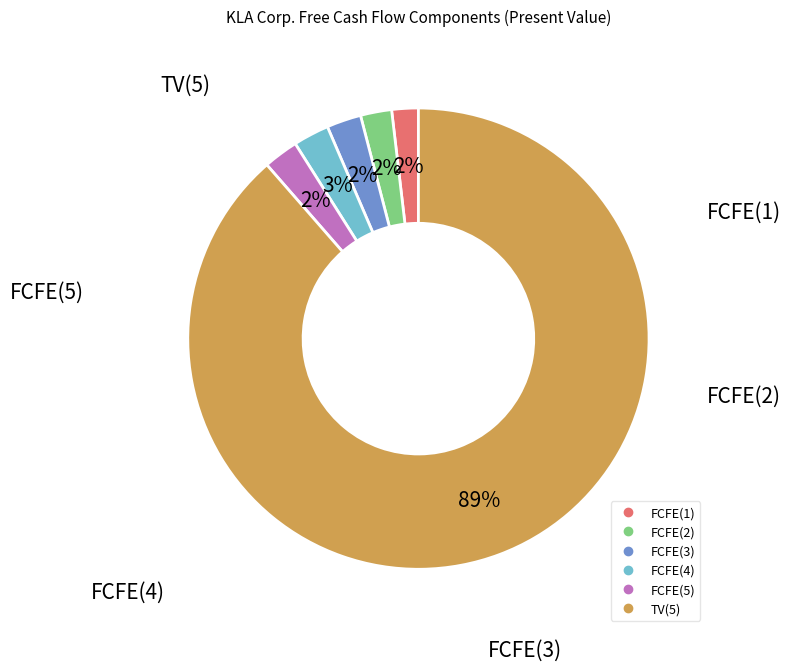

To the nearest percent, what is the average slice percentage?

17%